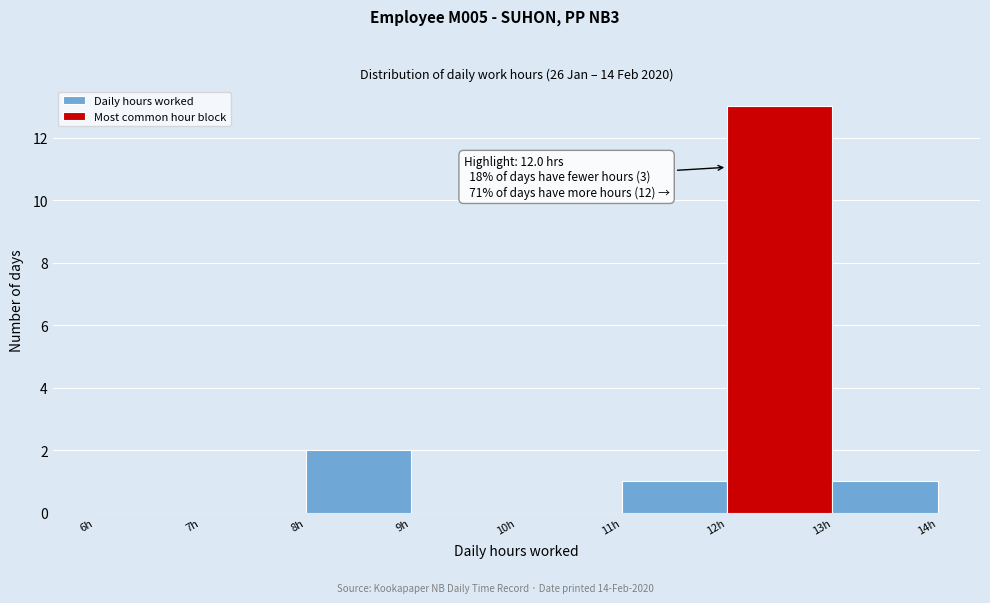

Over which range of the x-axis is the bar tallest?

12 to 13